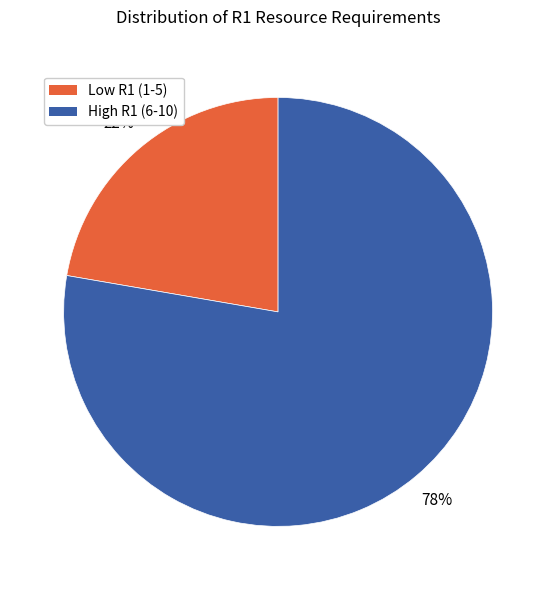

Does any single category account for the majority?

Yes